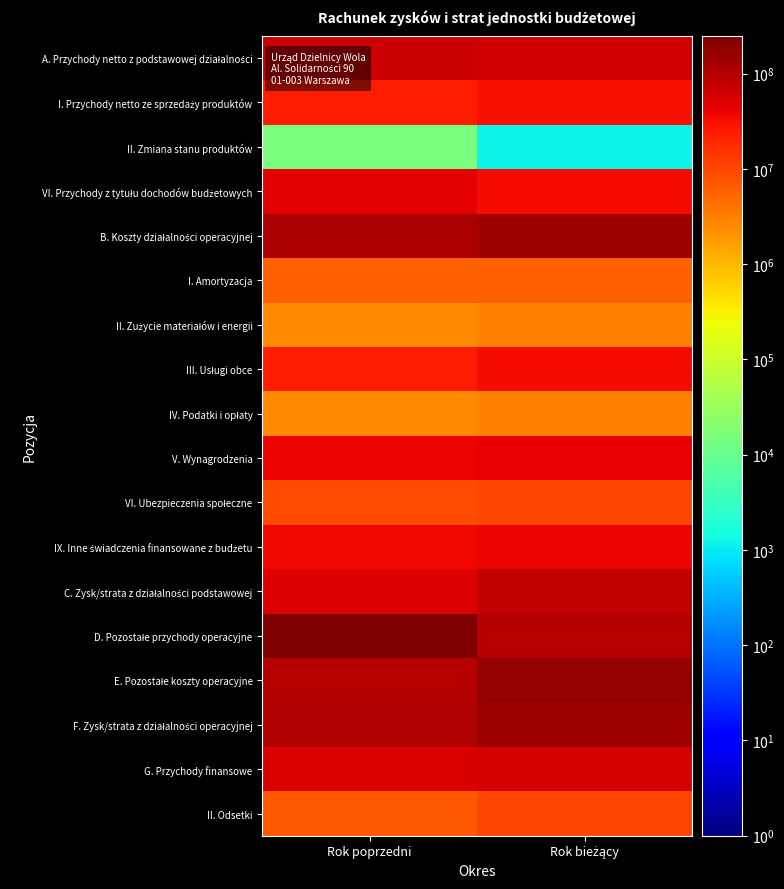

What is the total value across all series at Rok bieżący?

946873535.5